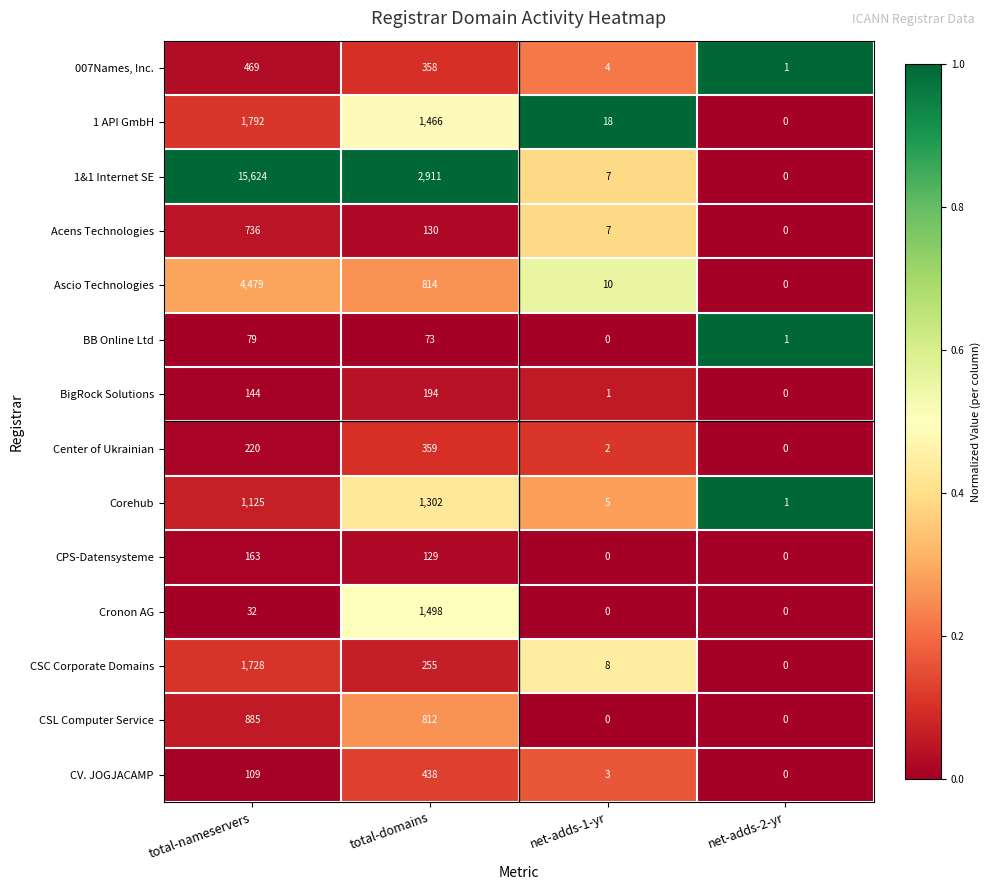

Between total-domains and net-adds-1-yr, which series saw the biggest shift?

1&1 Internet SE